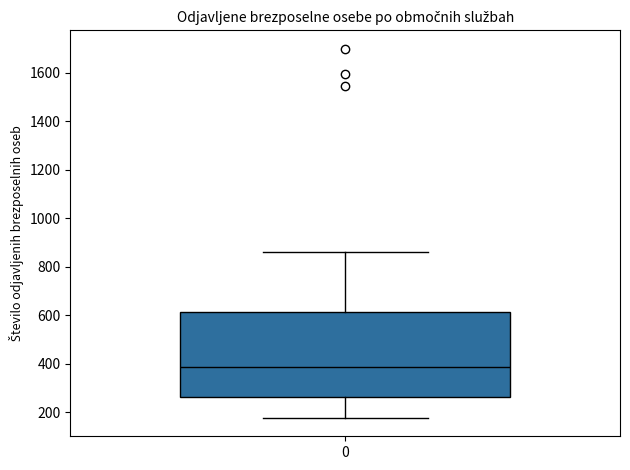

Where does the upper whisker of the box at x = 0 end on the y-axis? The values are not printed on the chart, so give them approximately, as read against the axis.

860